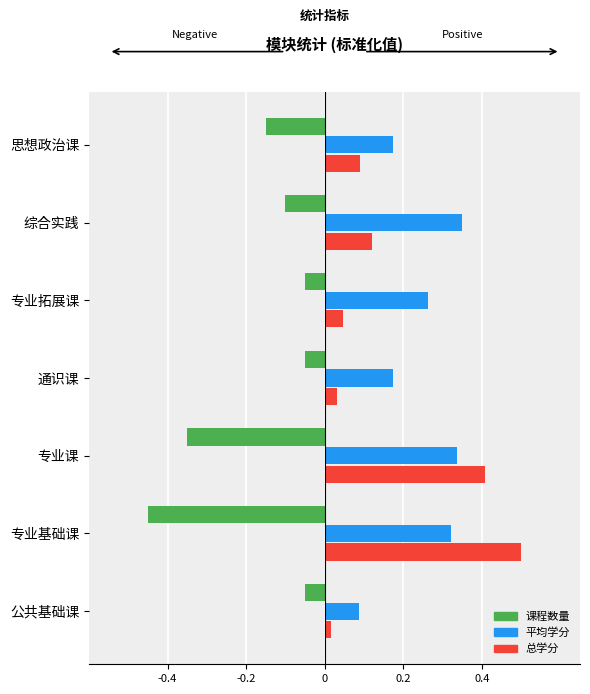

Which category has the lowest value across all series?

专业基础课